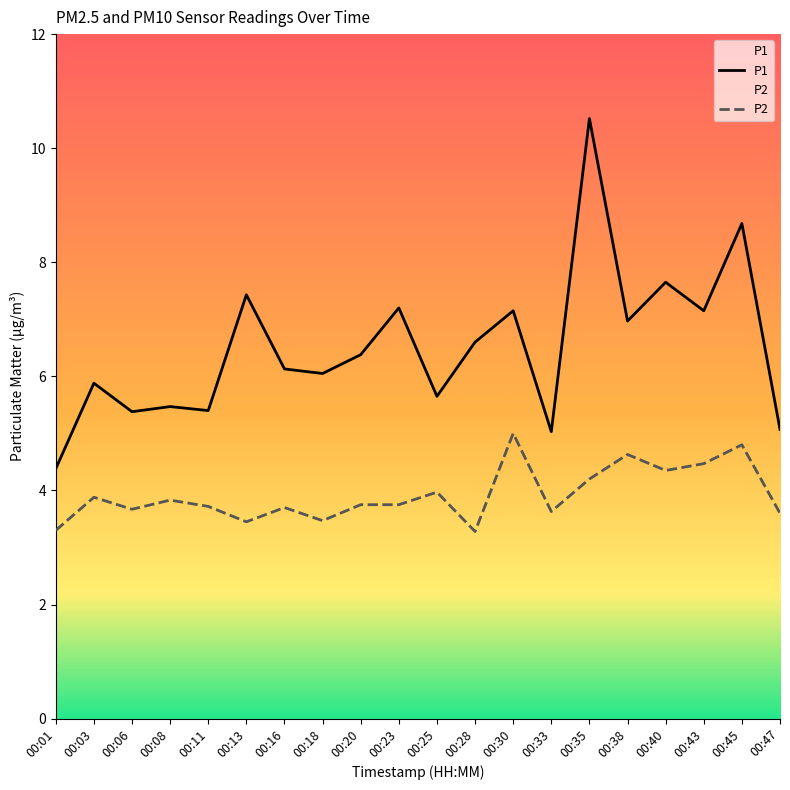

What are all the series names shown in the legend?

P1, P2